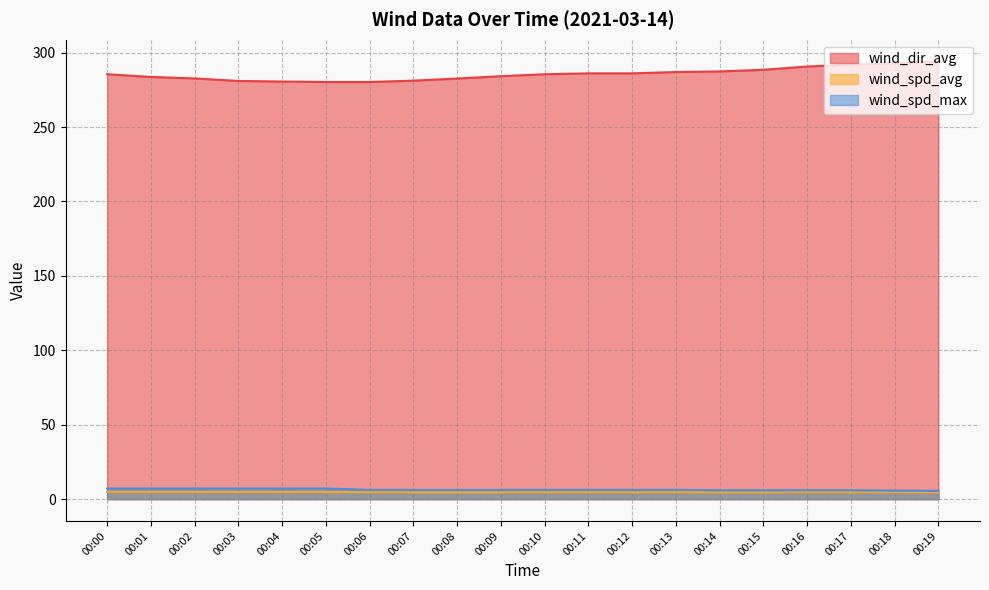

How many distinct data groups are displayed?

3